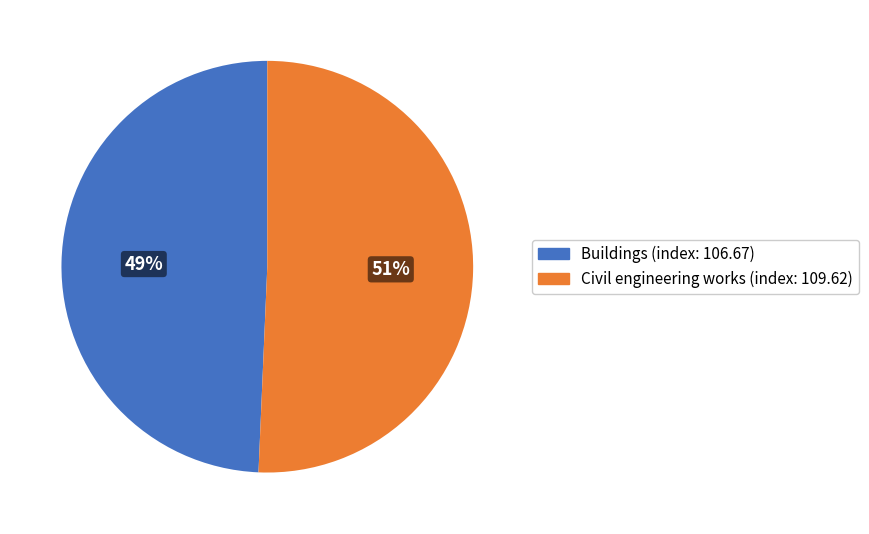

To the nearest percent, what is the average slice percentage?

50%